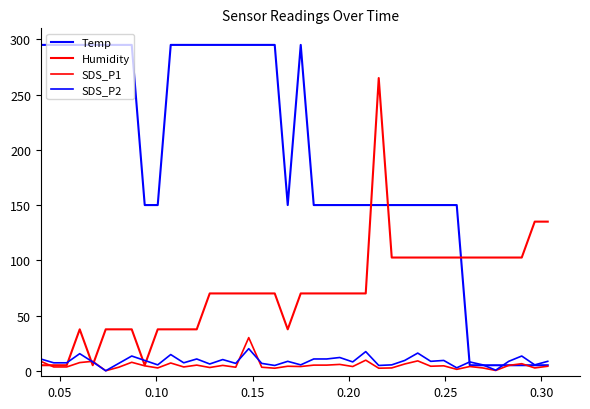

How many intersections are there between SDS_P2 and Temp?

3